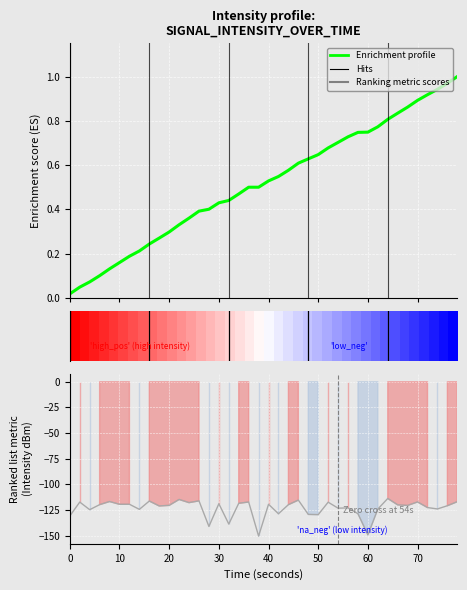

True or false: the data shows 0.3 at 31.

False